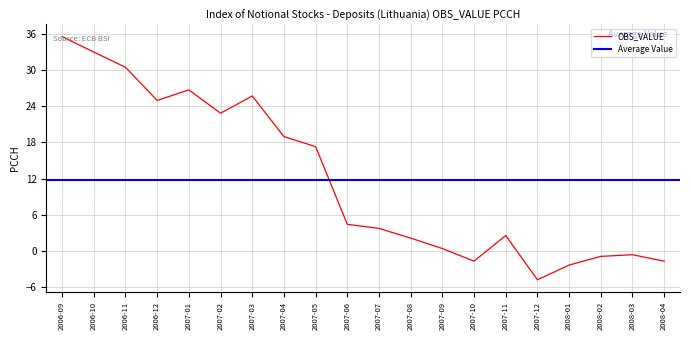

What is the difference between the maximum and minimum values?

40.3